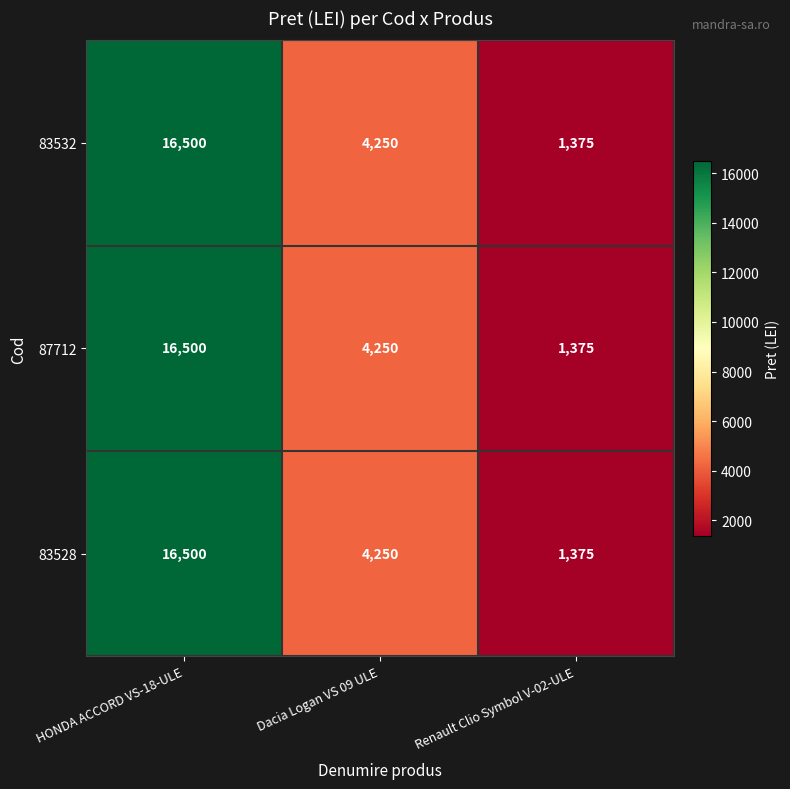

What is the greatest value displayed?

16500